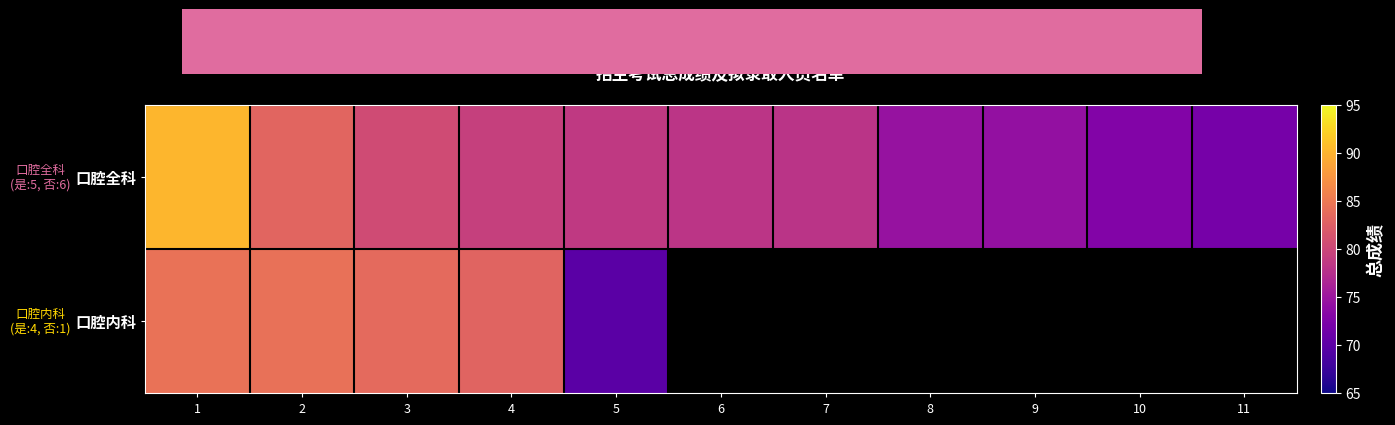

How many values in 口腔内科 are above zero?

5